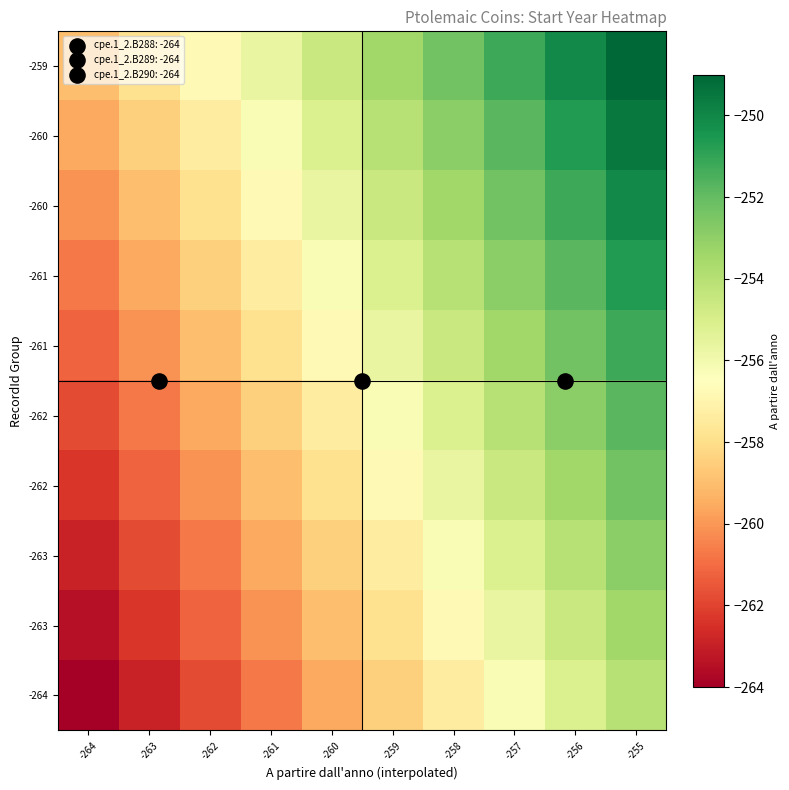

How many distinct data groups are displayed?

10